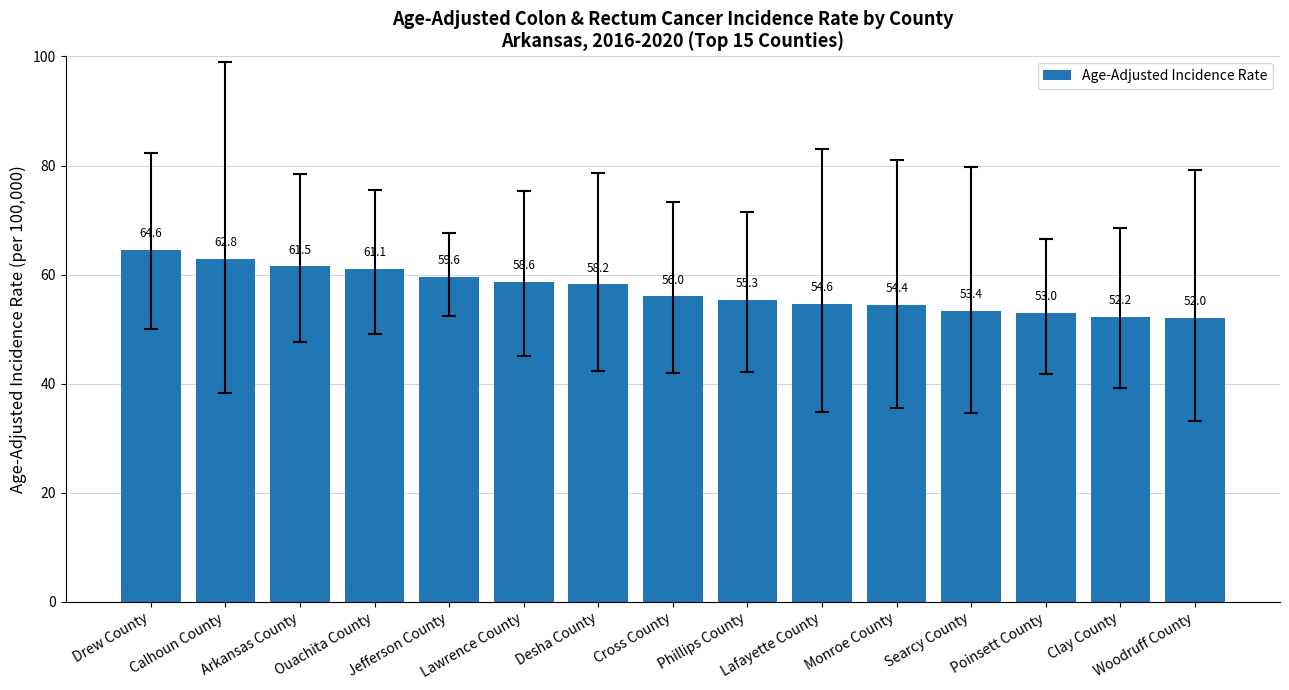

Reading left to right, extract all data points from this chart.

Drew County=64.6	Calhoun County=62.8	Arkansas County=61.5	Ouachita County=61.1	Jefferson County=59.6	Lawrence County=58.6	Desha County=58.2	Cross County=56.0	Phillips County=55.3	Lafayette County=54.6	Monroe County=54.4	Searcy County=53.4	Poinsett County=53.0	Clay County=52.2	Woodruff County=52.0